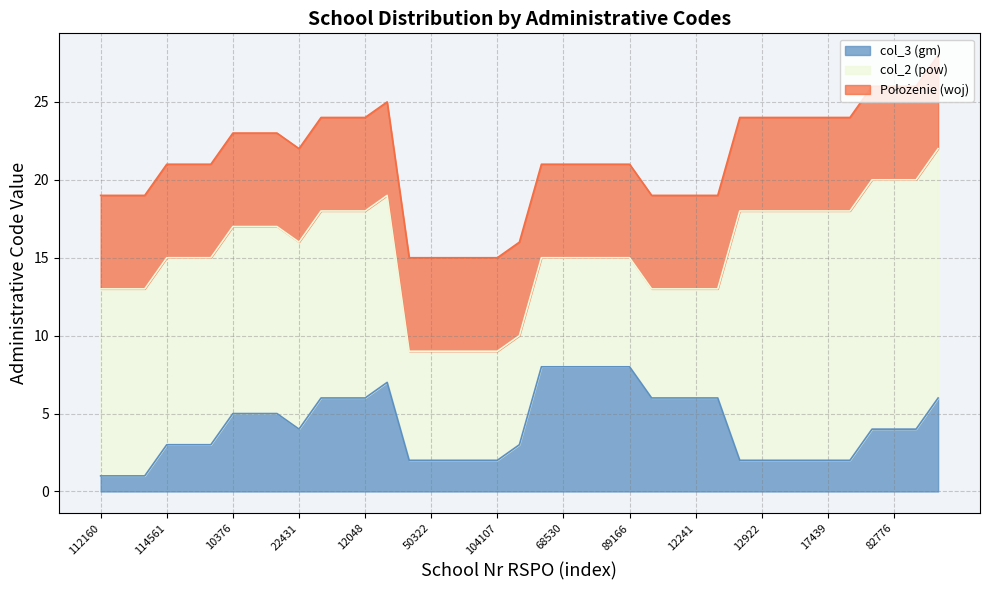

Between 16357 and 12894, which series saw the biggest shift?

col_2 (pow)